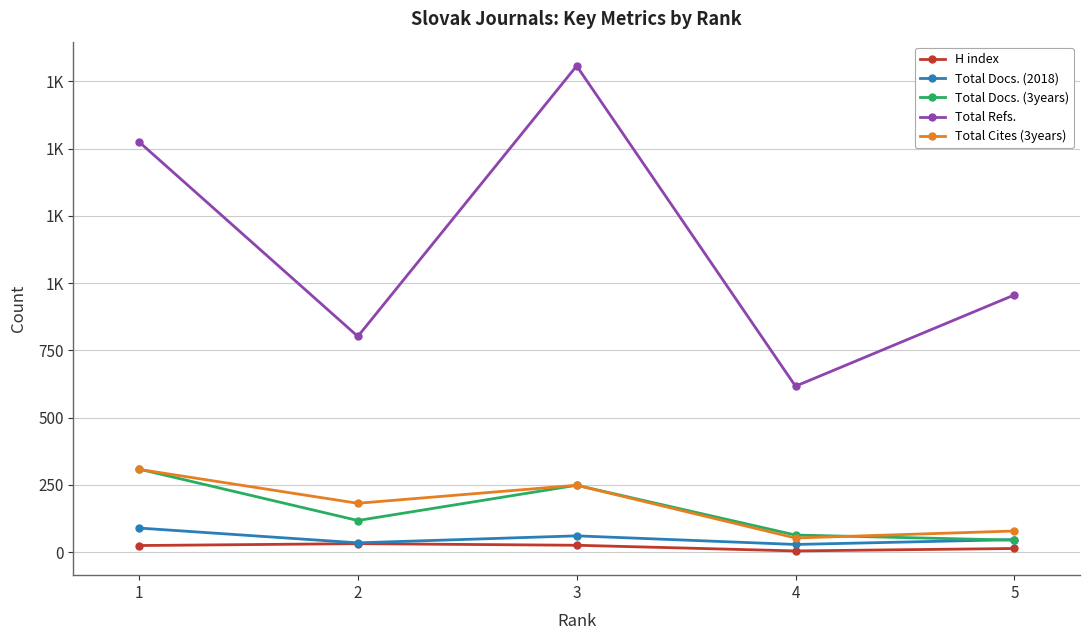

Between 1 and 3, which is larger?

3